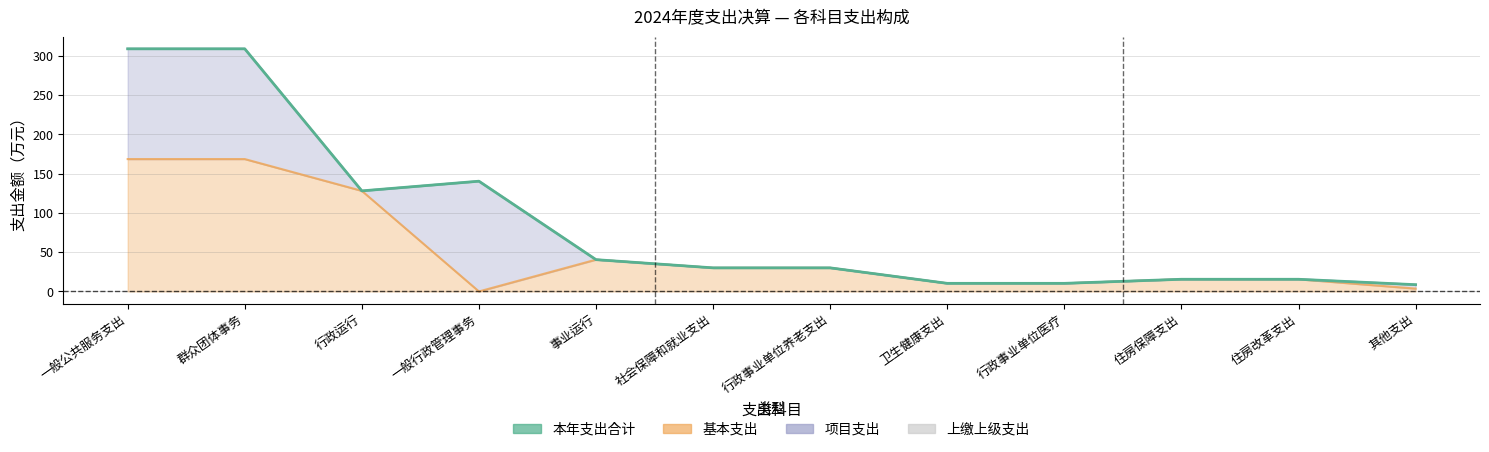

What is the difference between the maximum and minimum values?

300.3